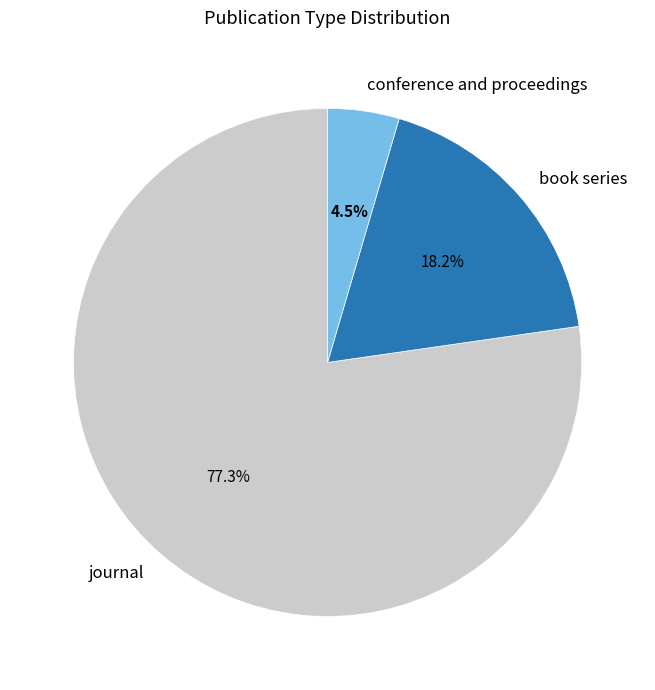

What percentage do book series and conference and proceedings together represent?

22.7%